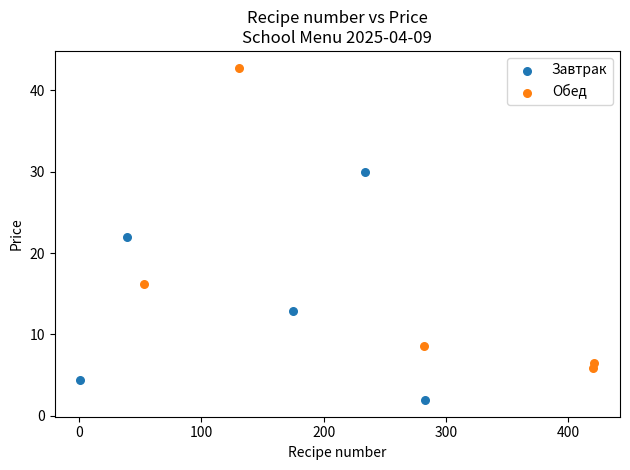

What are all the series names shown in the legend?

Завтрак, Обед